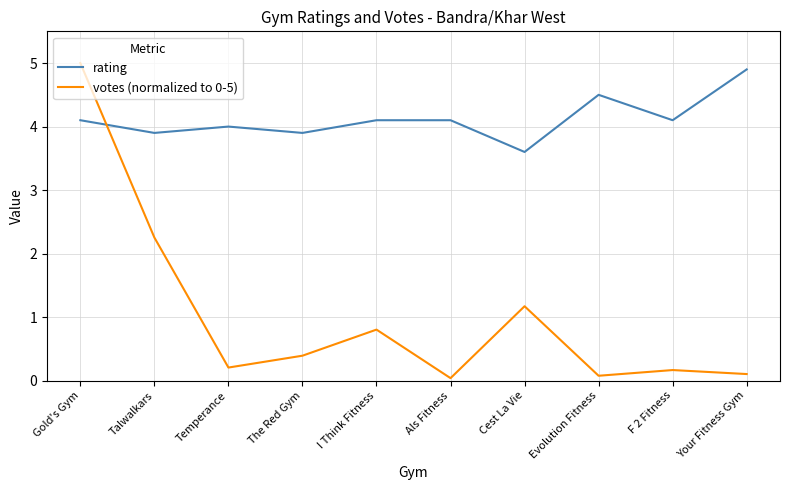

What is the average value of the rating series?

4.1